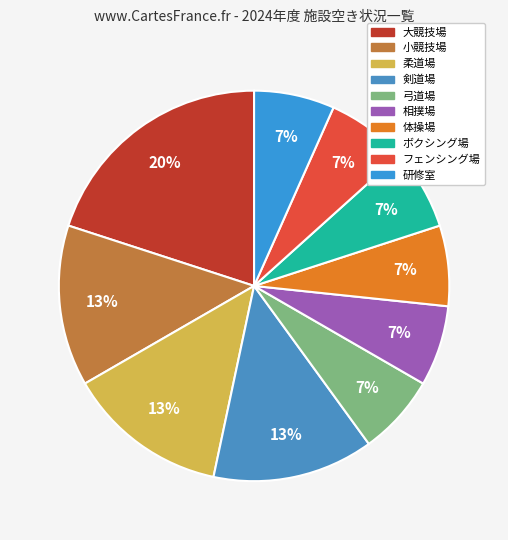

Which has a higher value, 体操場 or 相撲場?

体操場